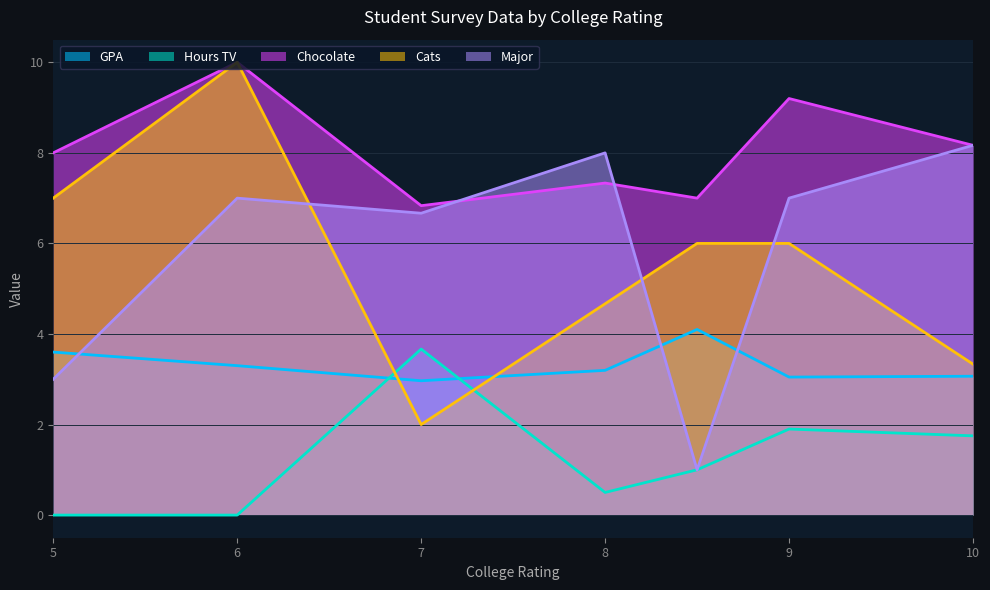

At which label does Major reach its peak?

10